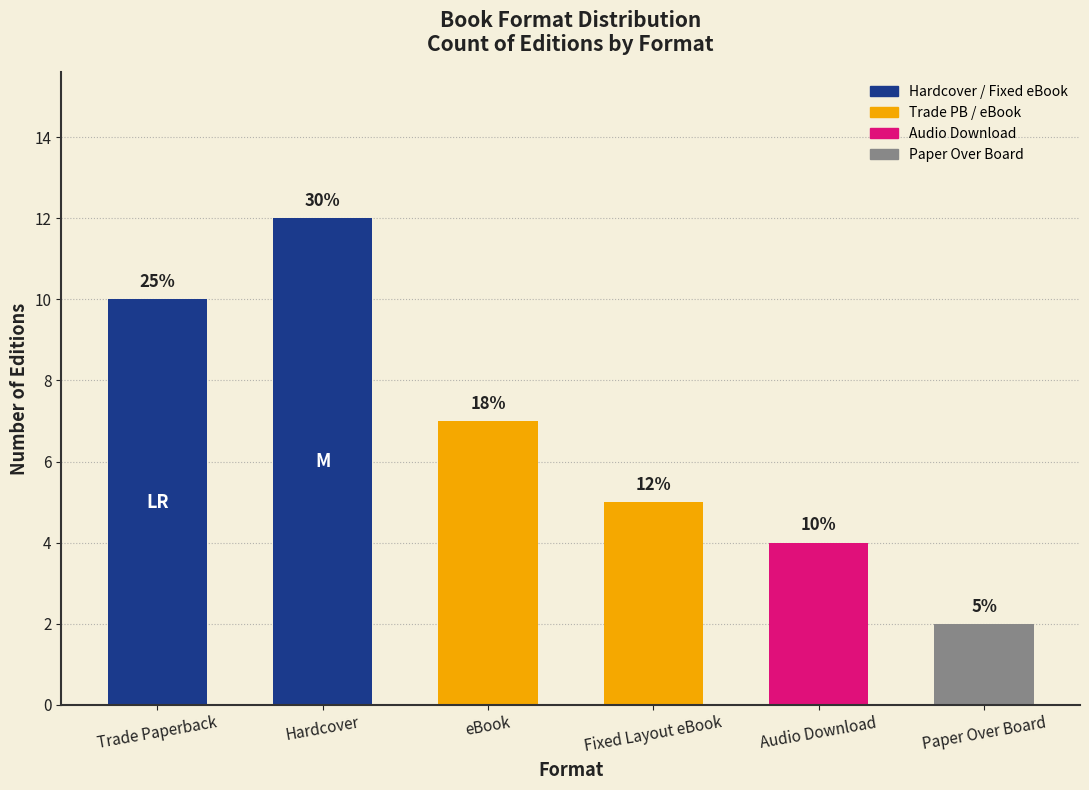

What value does the data have at Audio Download?

4